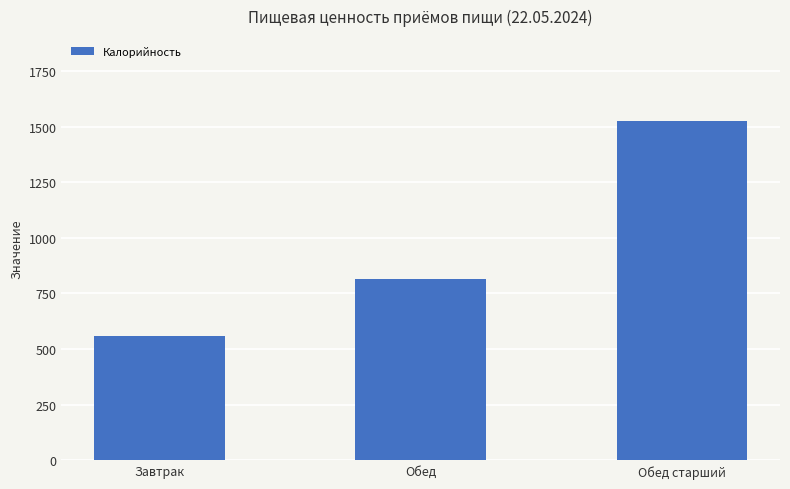

What is the label of the 2nd bar from the right?

Обед